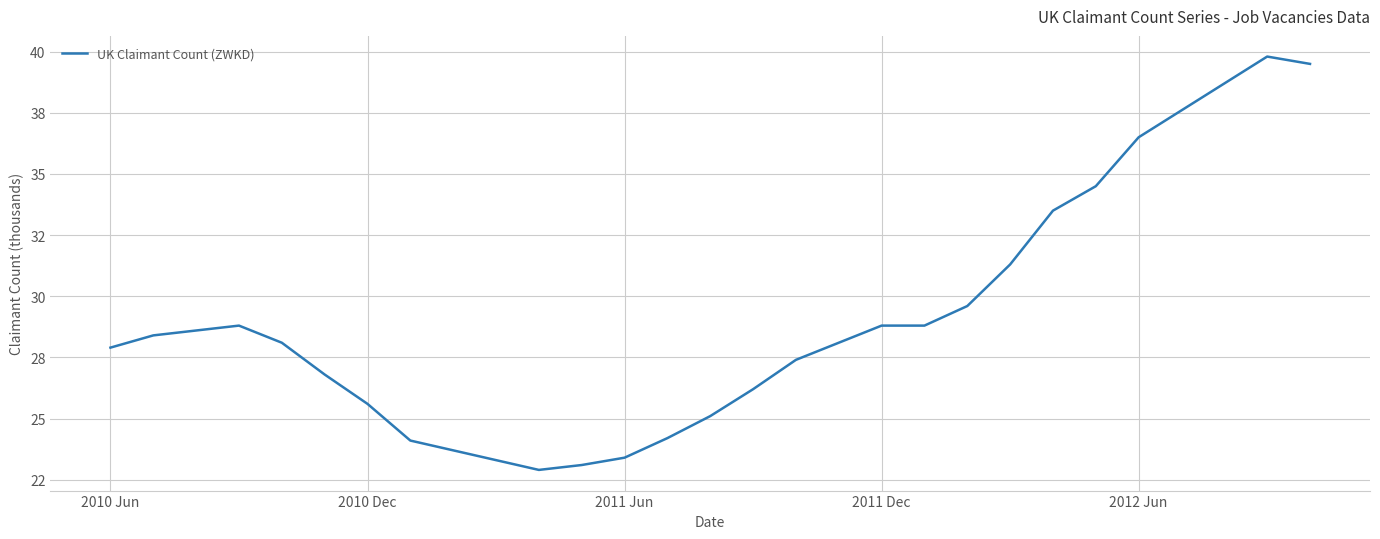

Does the chart display data point markers on the line(s)?

No